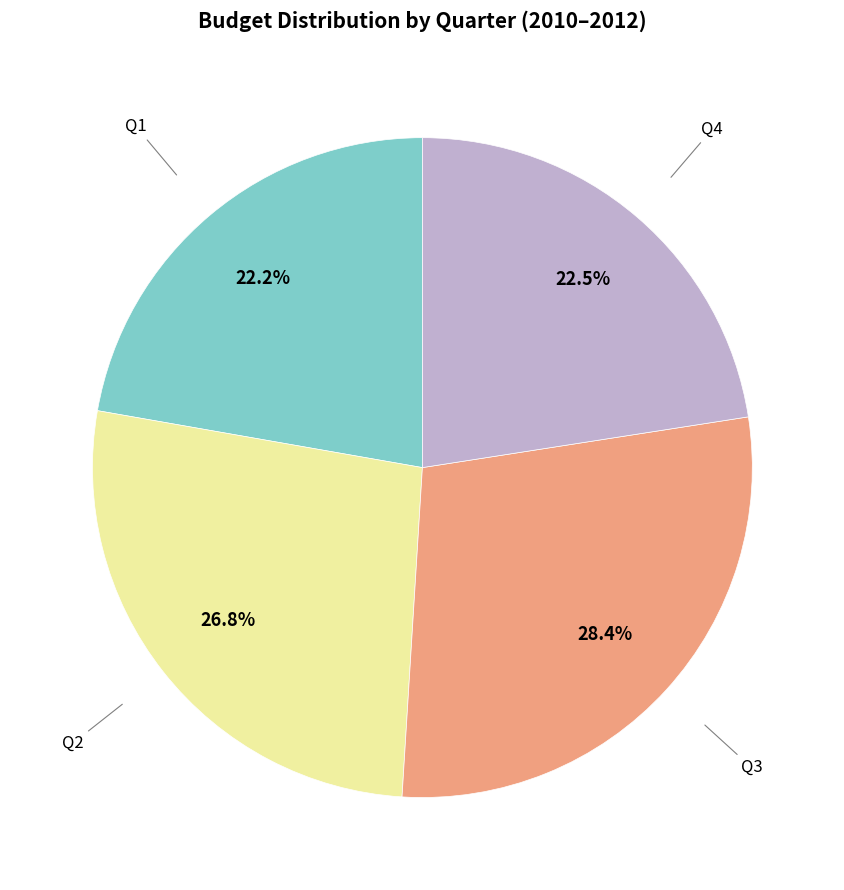

To the nearest percent, what is the difference between the largest and smallest slice percentages?

6%